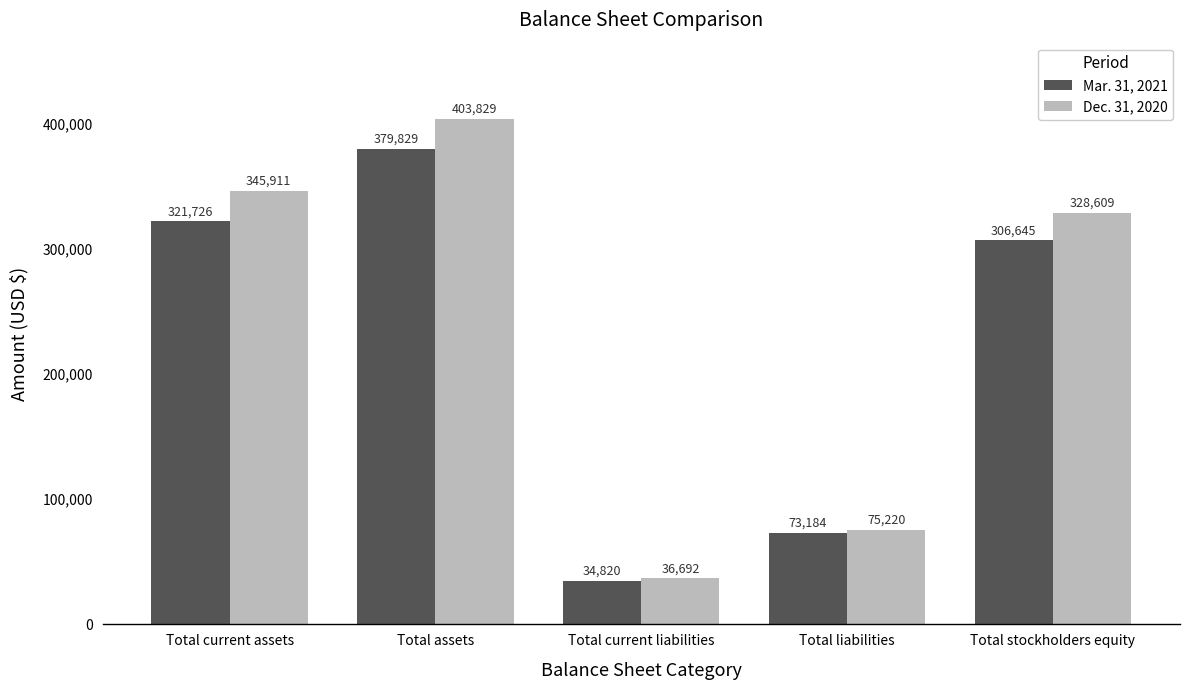

Count the number of categories in the chart.

5